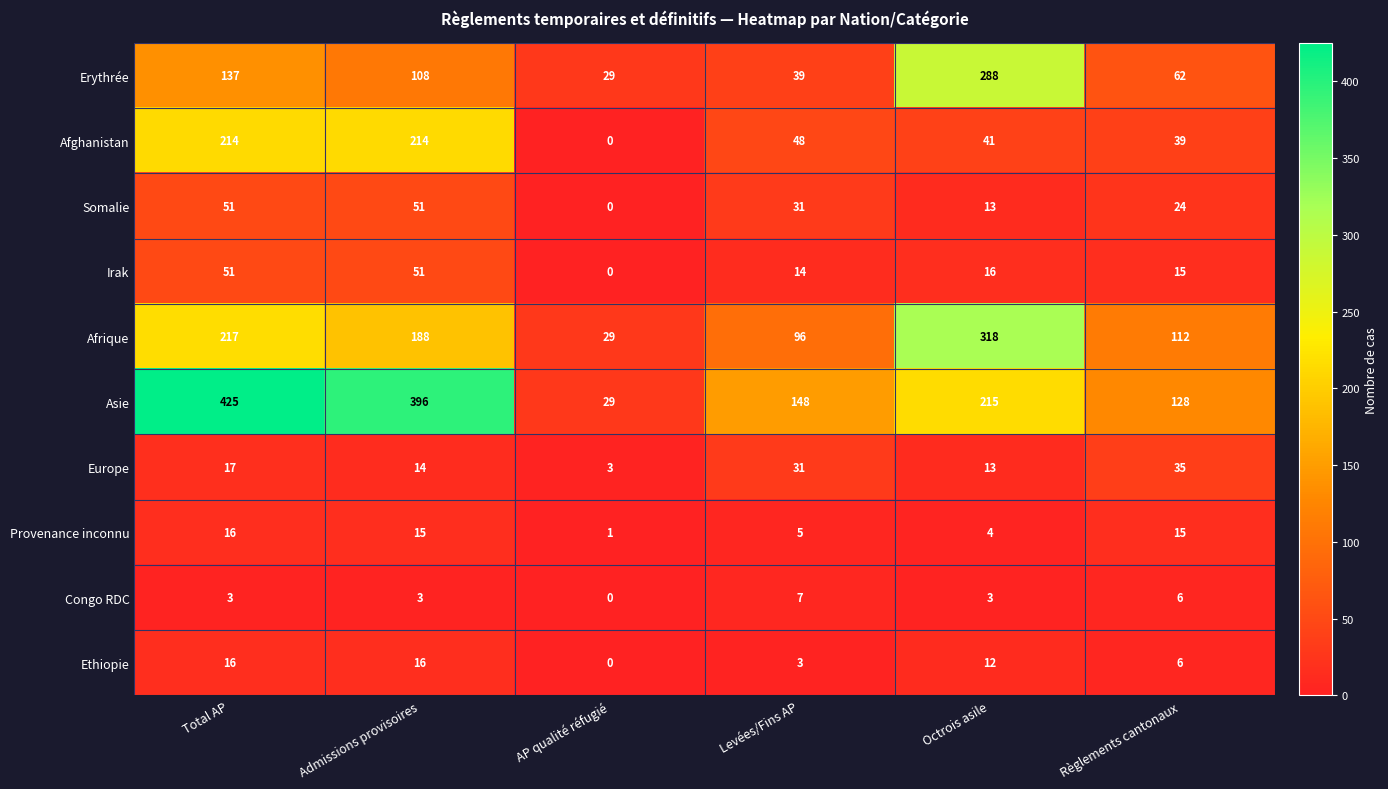

How many positive values does the Afghanistan series have?

5